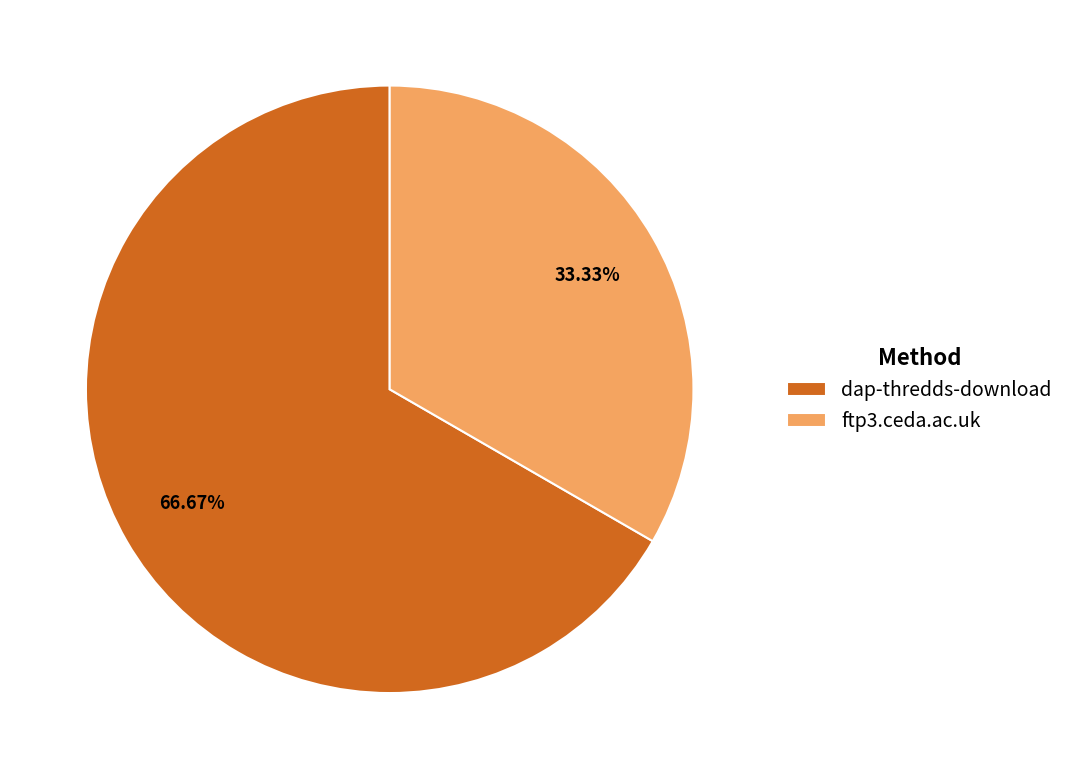

What portion of the pie excludes ftp3.ceda.ac.uk?

66.7%